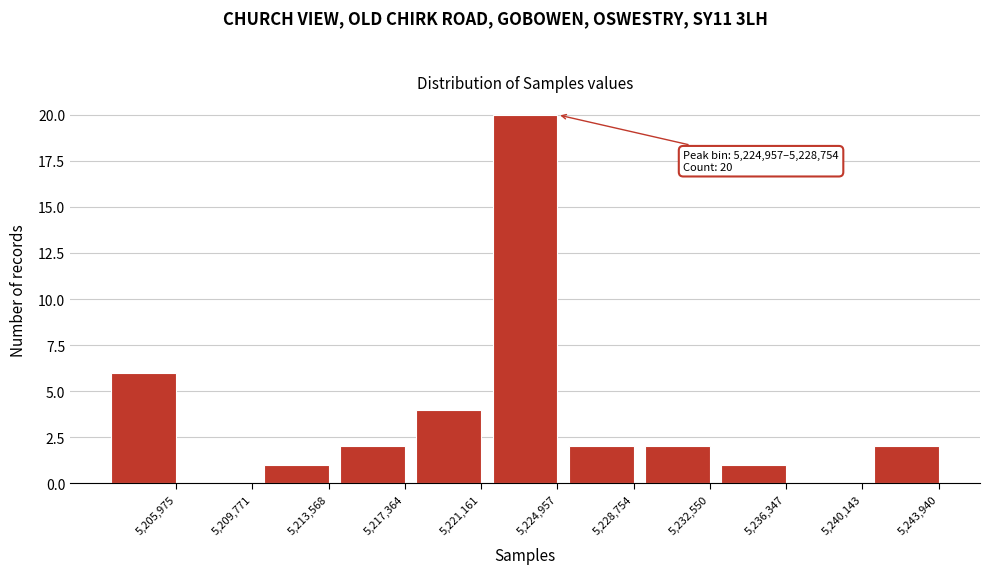

Reading left to right, transcribe all the data shown in this chart.

5,205,975=6	5,209,771=0	5,213,568=1	5,217,364=2	5,221,161=4	5,224,957=20	5,228,754=2	5,232,550=2	5,236,347=1	5,240,143=0	5,243,940=2